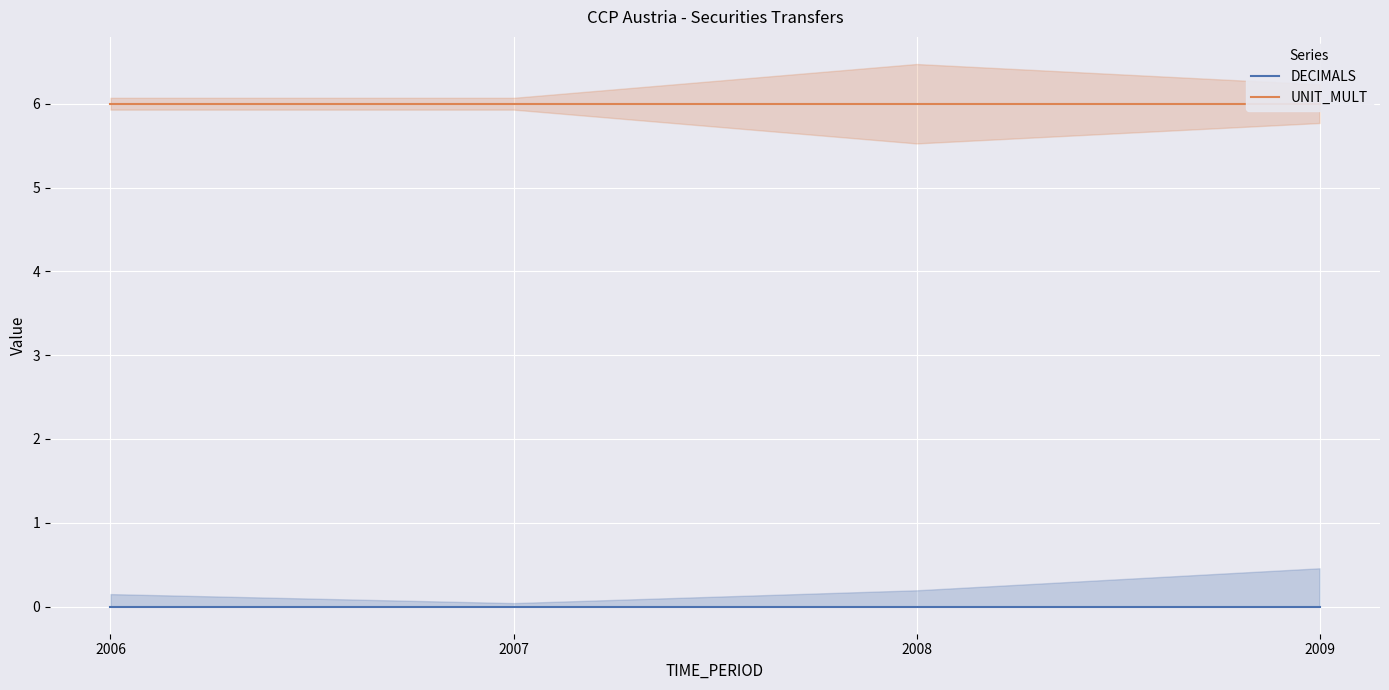

What is the lowest value of the UNIT_MULT series?

6